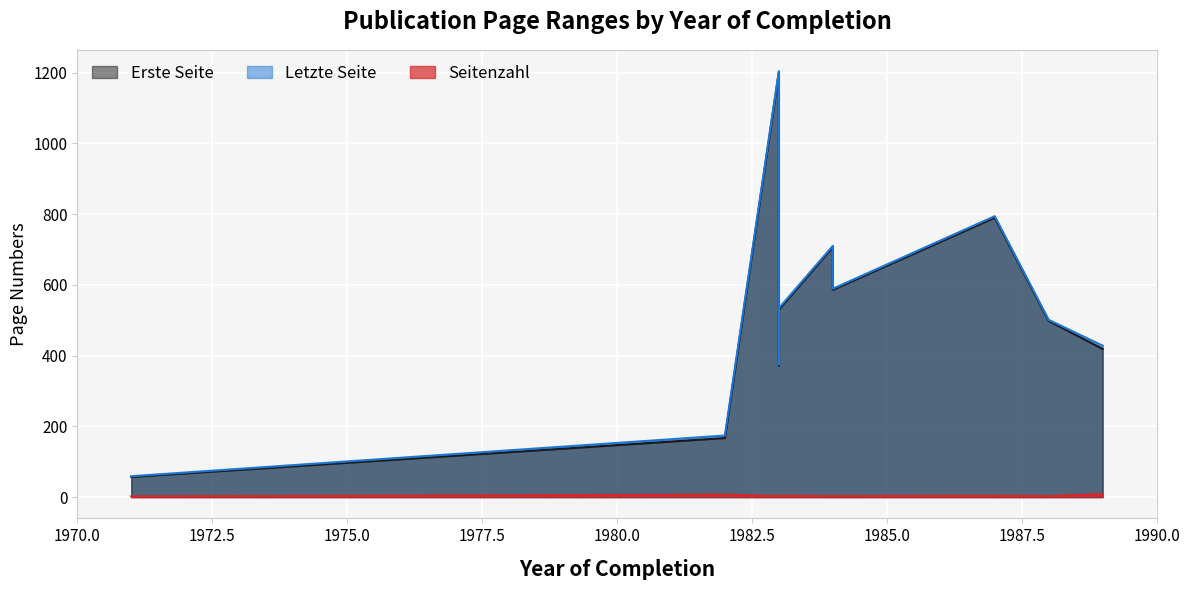

What is the difference between the maximum and minimum values in the Letzte Seite series?

1145